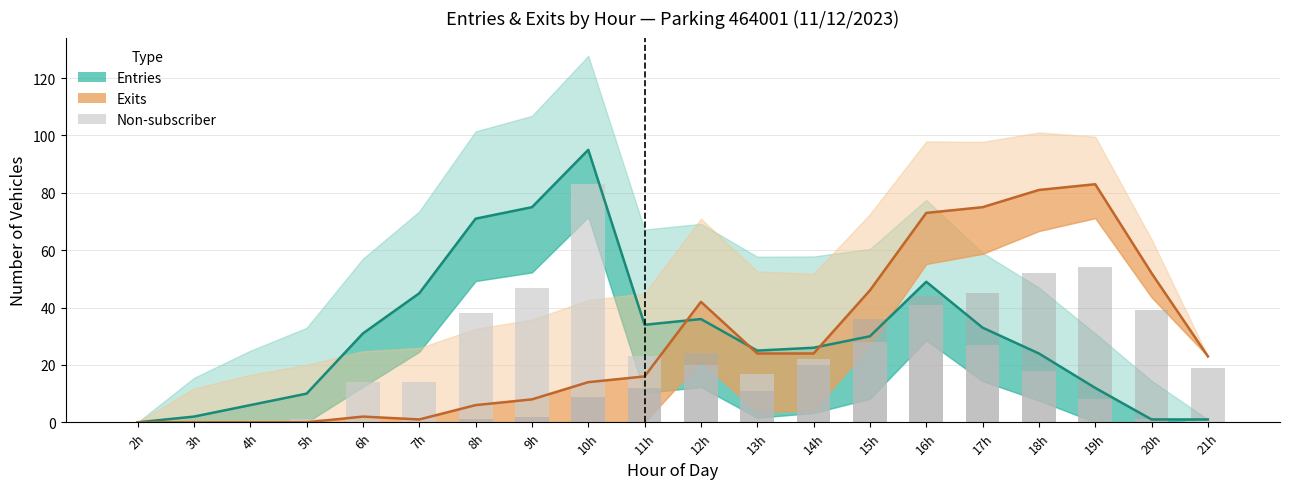

At which label does Entries non-subscriber reach its peak?

10h